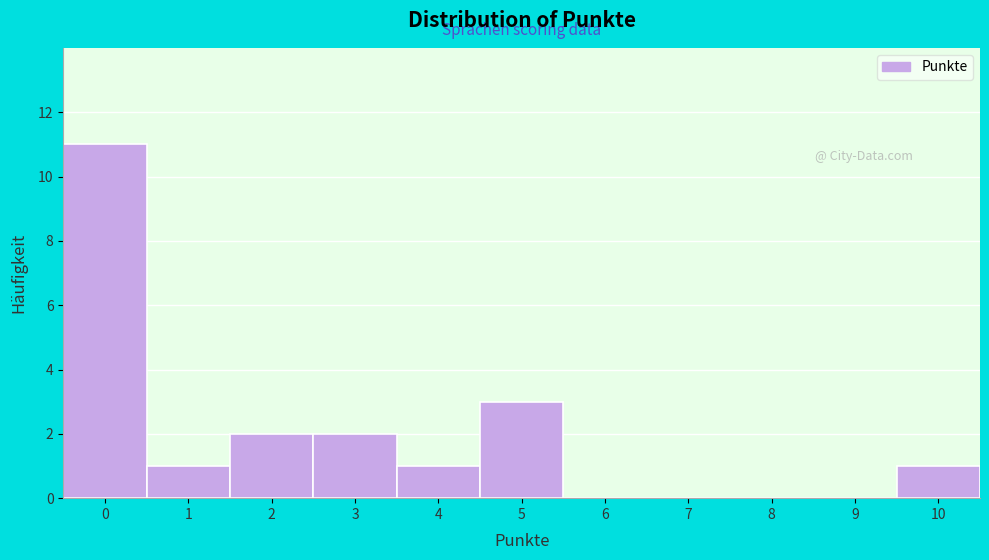

Reading left to right, list every bar in this chart as the range it spans on the x-axis followed by its height. The values are not printed on the chart, so give them approximately, as read against the axis.

-0.5 to 0.5: 11
0.5 to 1.5: 1
1.5 to 2.5: 2
2.5 to 3.5: 2
3.5 to 4.5: 1
4.5 to 5.5: 3
5.5 to 6.5: 0
6.5 to 7.5: 0
7.5 to 8.5: 0
8.5 to 9.5: 0
9.5 to 10.5: 1